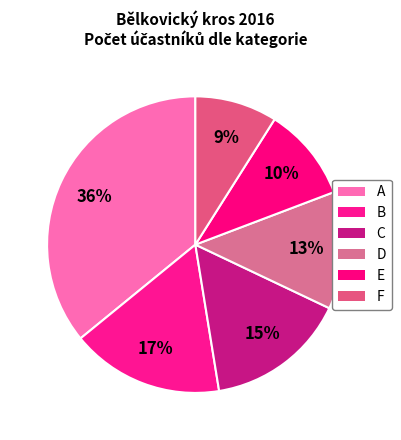

How many segments does this pie chart have?

6